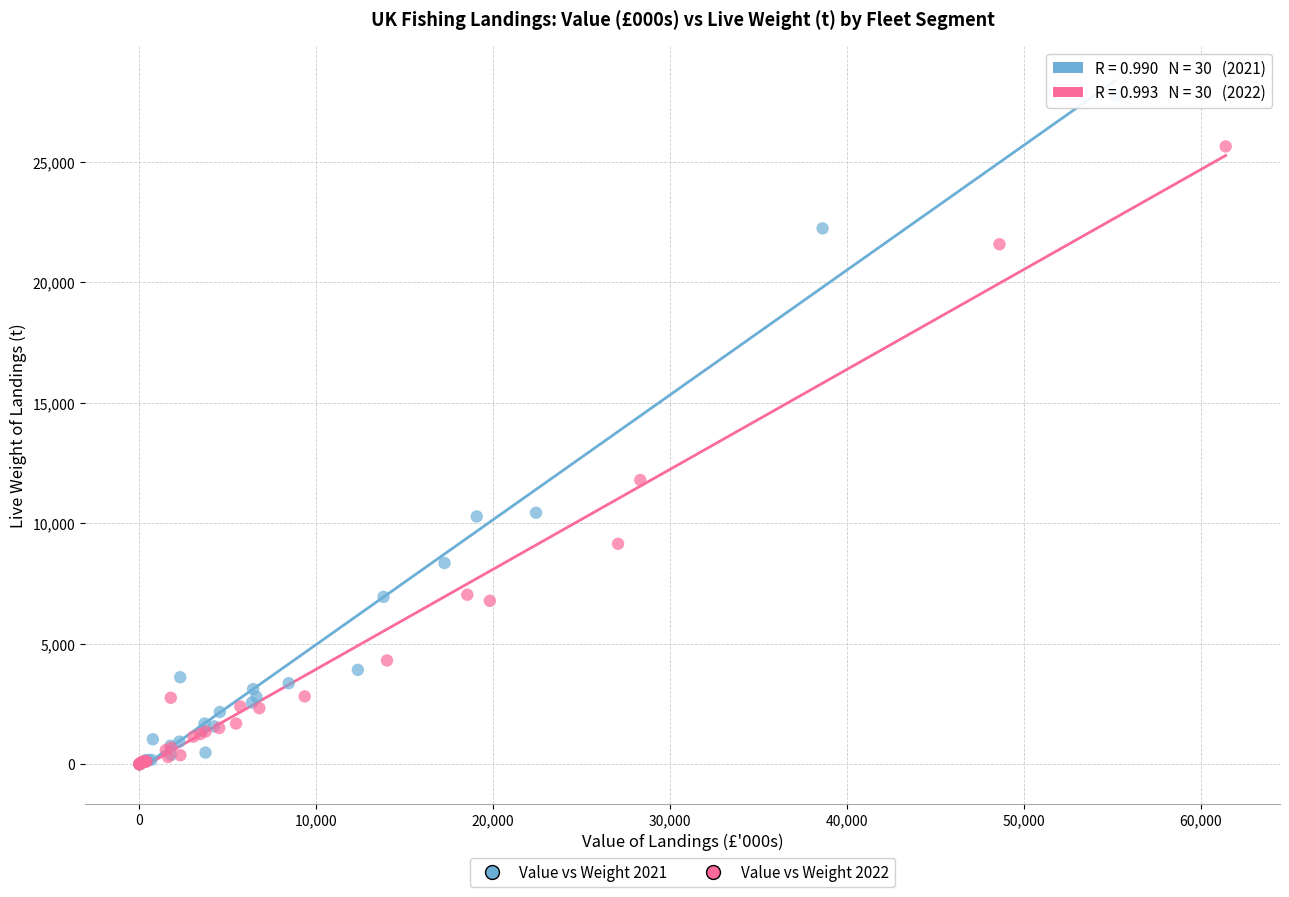

Which series has the widest spread of Y values?

Value vs Weight 2021